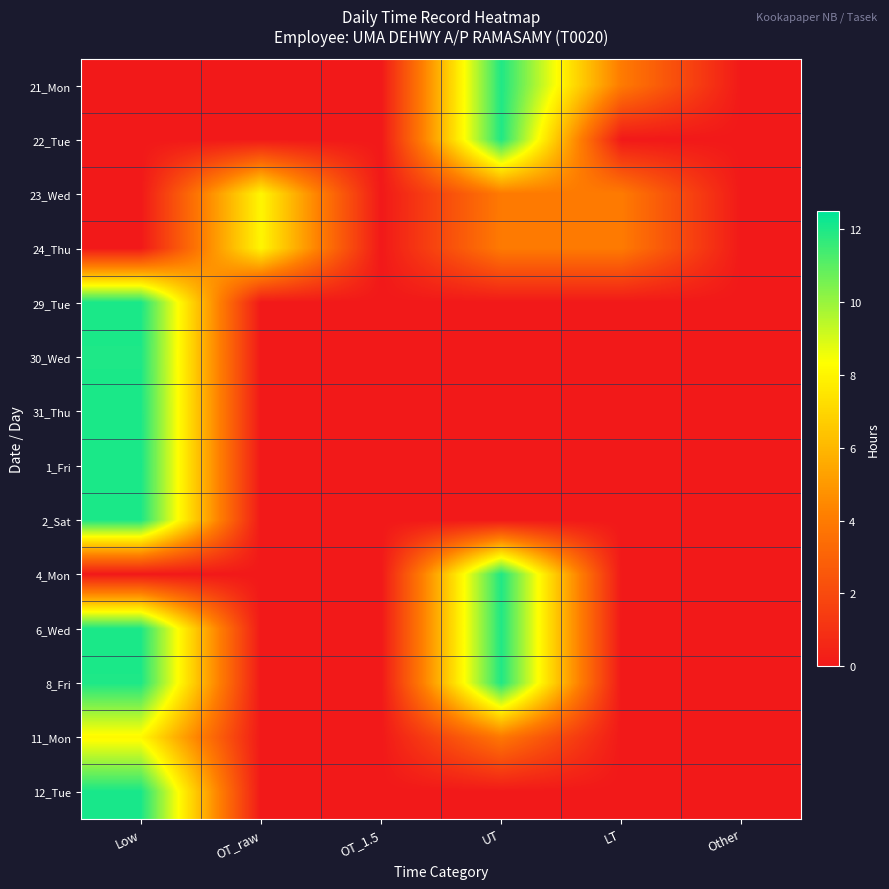

Reading left to right, transcribe all the data shown in this chart.

21_Mon: Low=0.0	OT_raw=0.0	OT_1.5=0.0	UT=12.0	LT=4.0	Other=0.0
22_Tue: Low=0.0	OT_raw=0.0	OT_1.5=0.0	UT=12.0	LT=0.0	Other=0.0
23_Wed: Low=0.0	OT_raw=8.0	OT_1.5=0.0	UT=4.0	LT=4.0	Other=0.0
24_Thu: Low=0.0	OT_raw=8.0	OT_1.5=0.0	UT=4.0	LT=4.0	Other=0.0
29_Tue: Low=12.1	OT_raw=0.0	OT_1.5=0.0	UT=0.0	LT=0.0	Other=0.0
30_Wed: Low=12.0	OT_raw=0.0	OT_1.5=0.0	UT=0.0	LT=0.0	Other=0.0
31_Thu: Low=12.1	OT_raw=0.0	OT_1.5=0.0	UT=0.0	LT=0.0	Other=0.0
1_Fri: Low=12.1	OT_raw=0.0	OT_1.5=0.0	UT=0.0	LT=0.0	Other=0.0
2_Sat: Low=12.1	OT_raw=0.0	OT_1.5=0.0	UT=0.0	LT=0.0	Other=0.0
4_Mon: Low=0.0	OT_raw=0.0	OT_1.5=0.0	UT=12.0	LT=0.0	Other=0.0
6_Wed: Low=12.0	OT_raw=0.0	OT_1.5=0.0	UT=12.0	LT=0.0	Other=0.0
8_Fri: Low=12.0	OT_raw=0.0	OT_1.5=0.0	UT=12.0	LT=0.0	Other=0.0
11_Mon: Low=8.1	OT_raw=0.0	OT_1.5=0.0	UT=3.9	LT=0.0	Other=0.0
12_Tue: Low=12.1	OT_raw=0.0	OT_1.5=0.0	UT=0.0	LT=0.0	Other=0.0